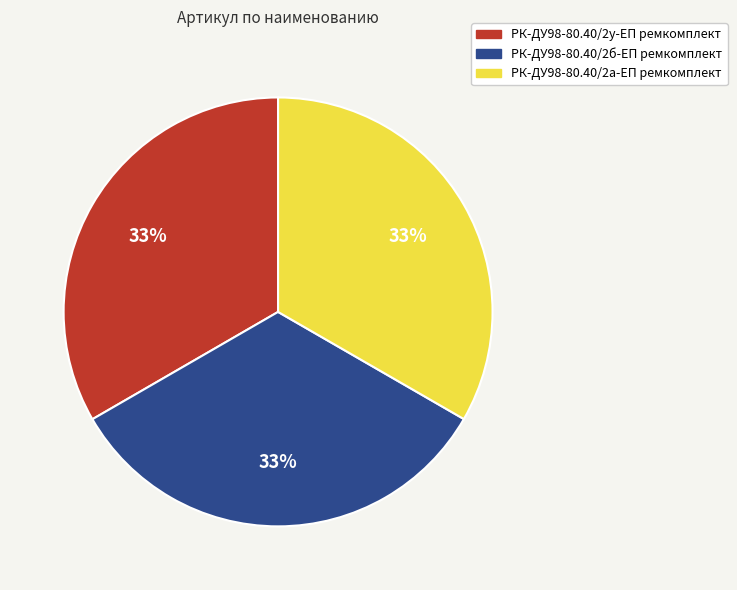

Is the sum of РК-ДУ98-80.40/2а-ЕП ремкомплект and РК-ДУ98-80.40/2у-ЕП ремкомплект greater than half?

Yes